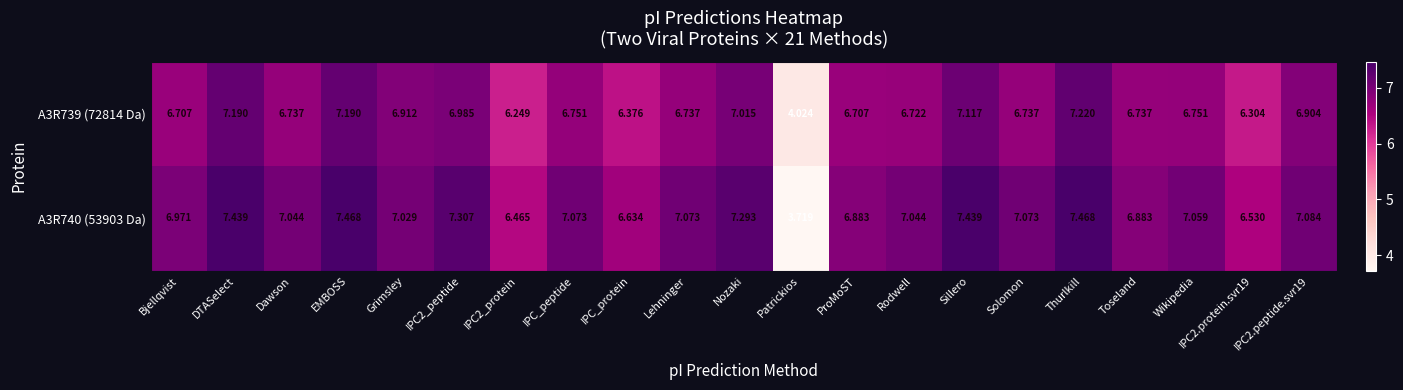

At Toseland, list the series in order from largest to smallest.

A3R740 (53903 Da), A3R739 (72814 Da)